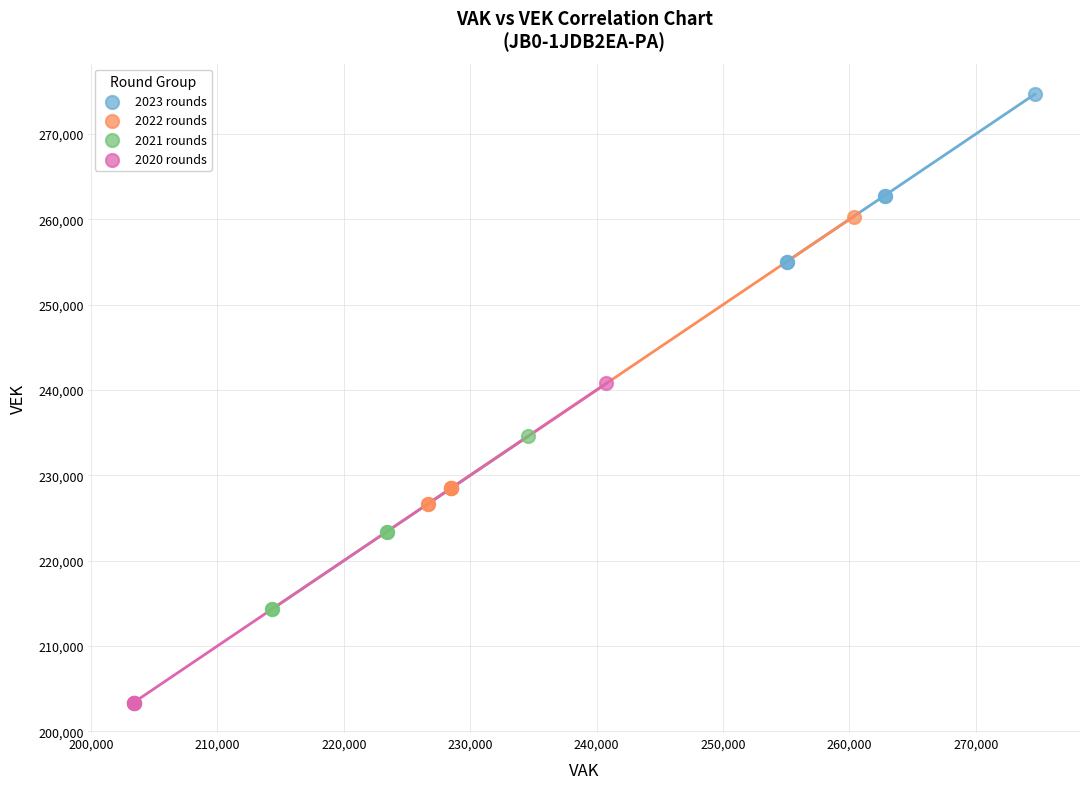

Which series has the widest spread of Y values?

2020 rounds